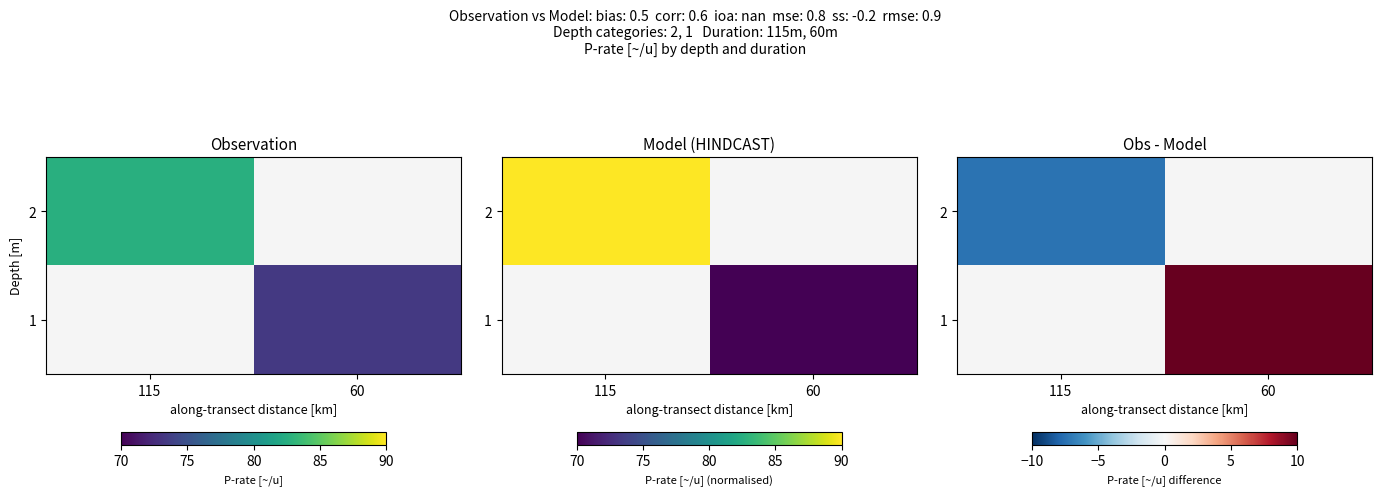

List the series in order of their peak value, highest first.

2, 1